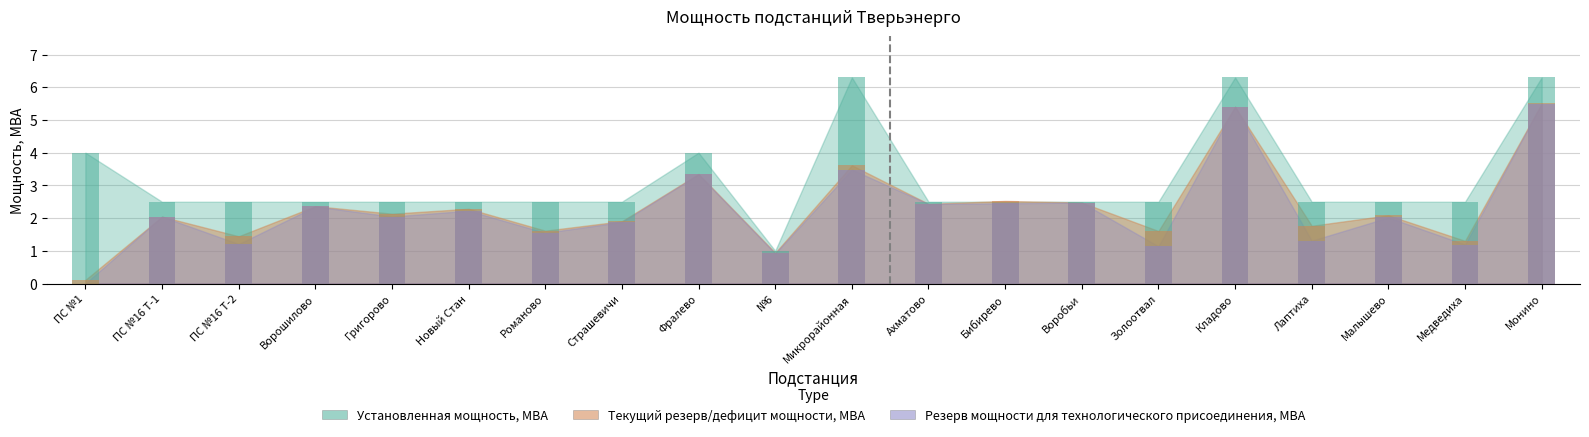

What is the greatest value displayed?

6.3